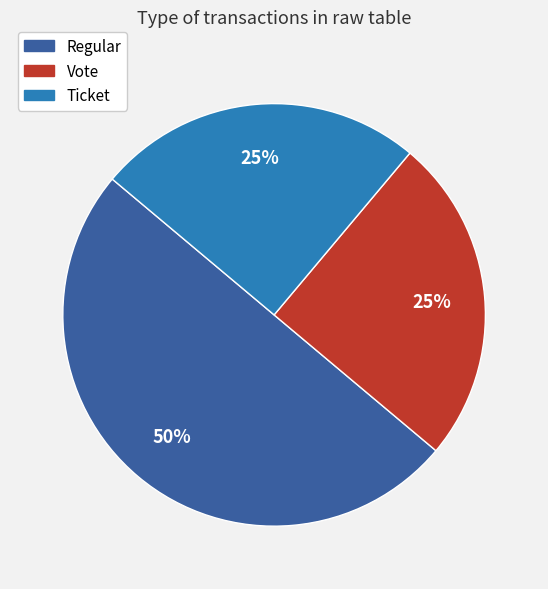

To the nearest percent, what is the average slice percentage?

33%